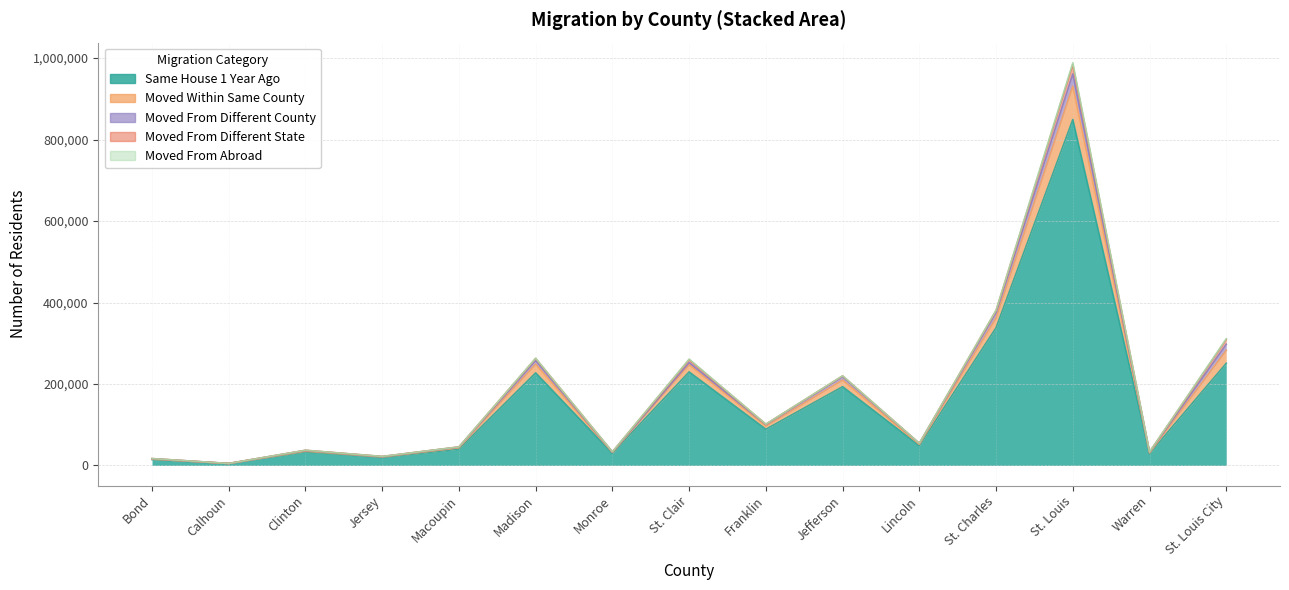

Reading left to right, transcribe all the data shown in this chart.

Same House 1 Year Ago: Bond=14383	Calhoun=4478	Clinton=33331	Jersey=19443	Macoupin=40087	Madison=227260	Monroe=29706	St. Clair=229587	Franklin=88882	Jefferson=193345	Lincoln=48518	St. Charles=338117	St. Louis=849240	Warren=29068	St. Louis City=250811
Moved Within Same County: Bond=1132	Calhoun=228	Clinton=1770	Jersey=1435	Macoupin=3283	Madison=21397	Monroe=2154	St. Clair=17954	Franklin=7705	Jefferson=16217	Lincoln=3255	St. Charles=23864	St. Louis=82159	Warren=1895	St. Louis City=31857
Moved From Different County: Bond=958	Calhoun=84	Clinton=1680	Jersey=754	Macoupin=1618	Madison=8911	Monroe=735	St. Clair=5147	Franklin=3787	Jefferson=8196	Lincoln=2141	St. Charles=13082	St. Louis=29790	Warren=1768	St. Louis City=14802
Moved From Different State: Bond=397	Calhoun=67	Clinton=448	Jersey=437	Macoupin=507	Madison=5150	Monroe=725	St. Clair=7099	Franklin=877	Jefferson=2087	Lincoln=221	St. Charles=5331	St. Louis=22891	Warren=391	St. Louis City=11630
Moved From Abroad: Bond=27	Calhoun=4	Clinton=54	Jersey=12	Macoupin=17	Madison=537	Monroe=51	St. Clair=1282	Franklin=92	Jefferson=257	Lincoln=4	St. Charles=769	St. Louis=4565	Warren=44	St. Louis City=2066